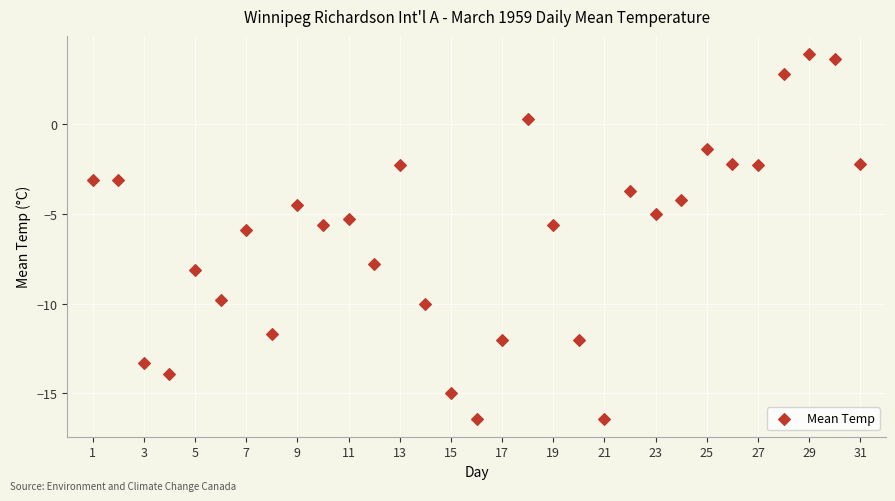

What is the range of Y values (max minus min)?

20.3